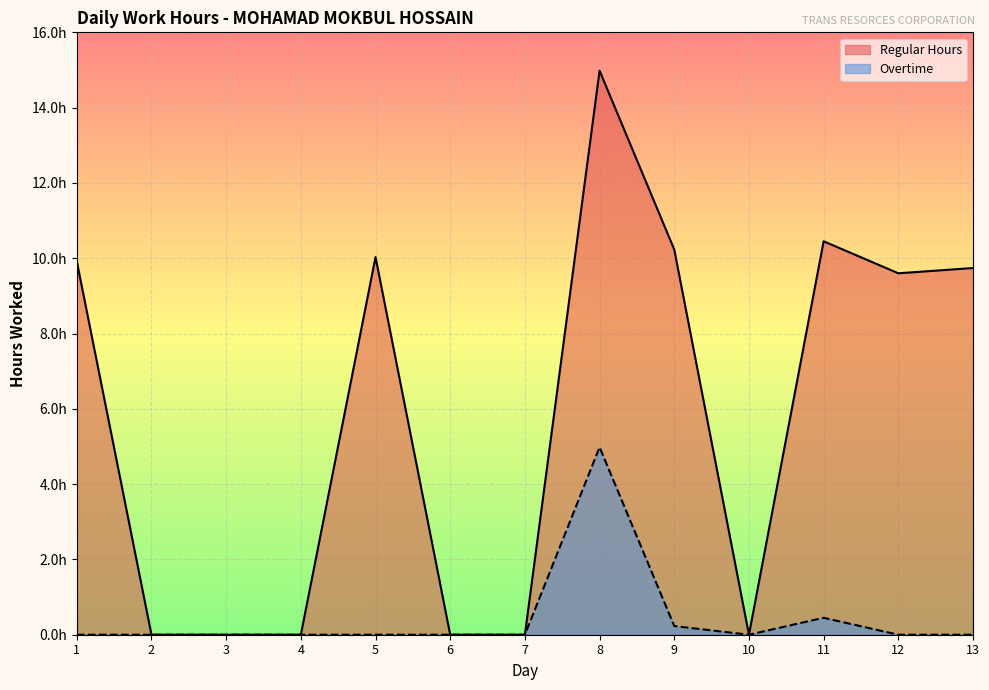

What are all the series names shown in the legend?

Regular Hours, Overtime